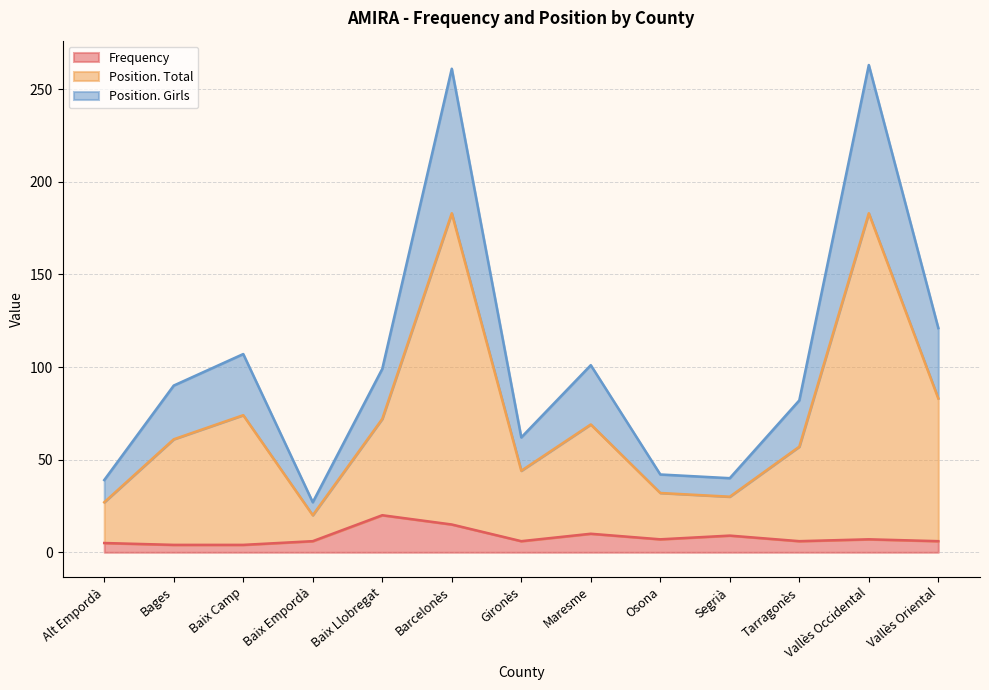

Read the Frequency value at Vallès Oriental.

6